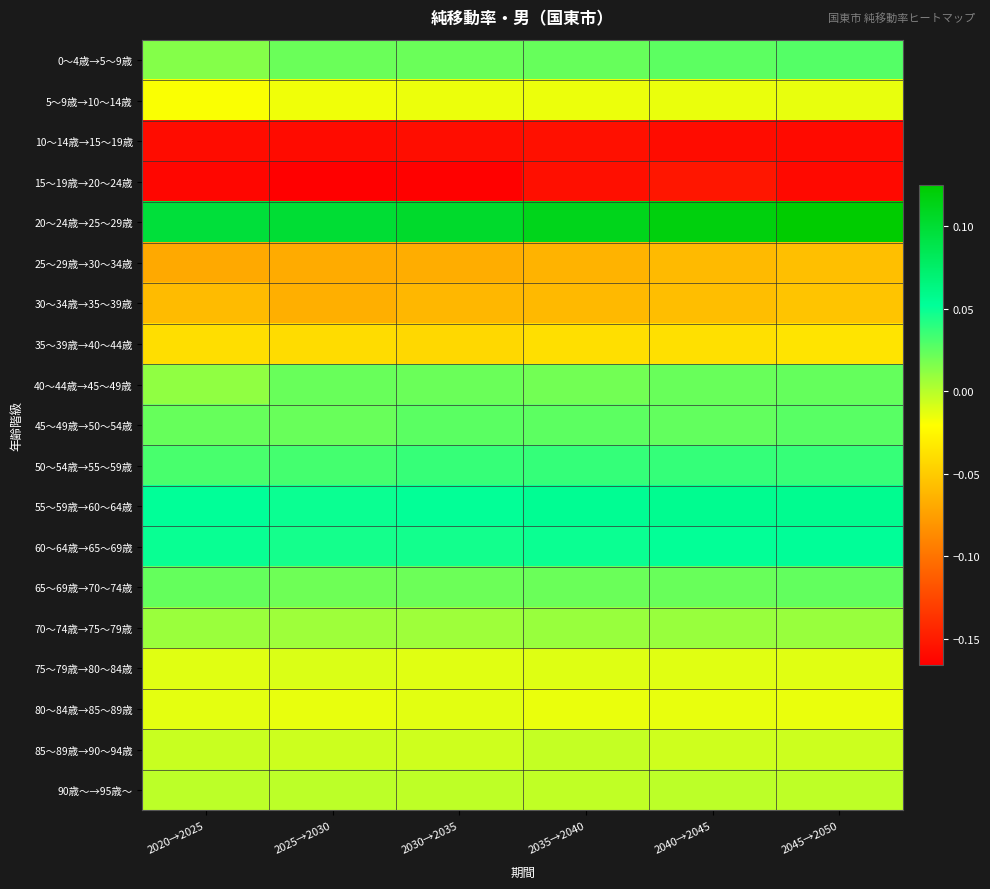

At how many categories does at least one series exceed 0?

6